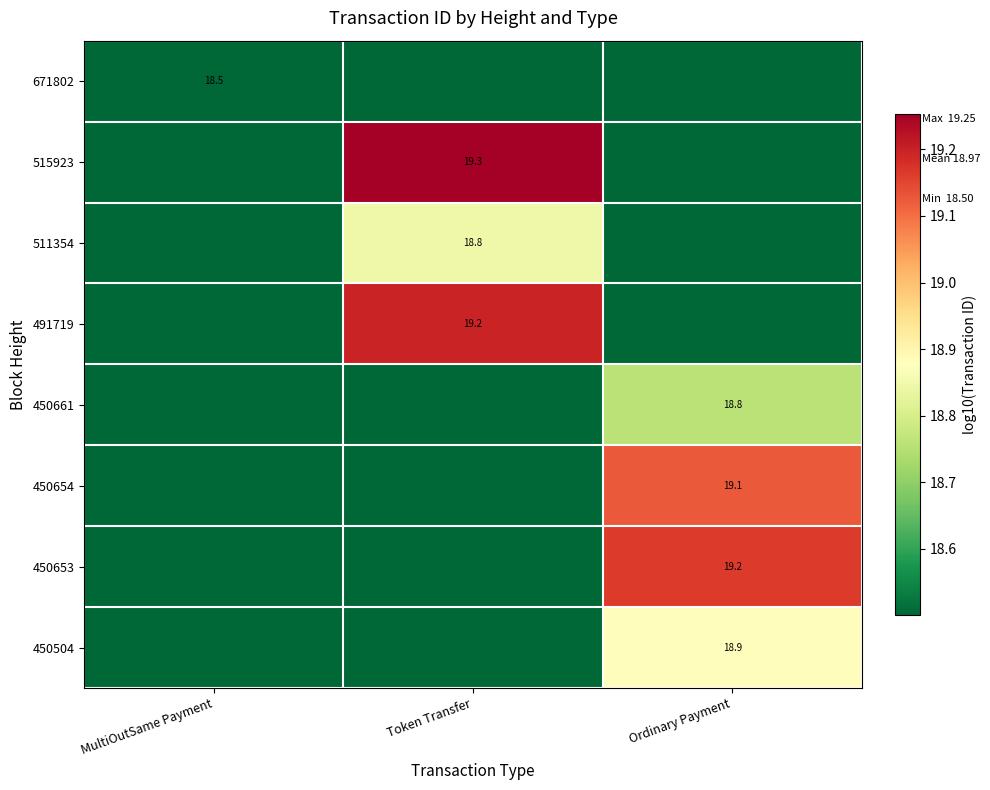

True or false: 450653 has a value of 19.2 at Ordinary Payment.

True